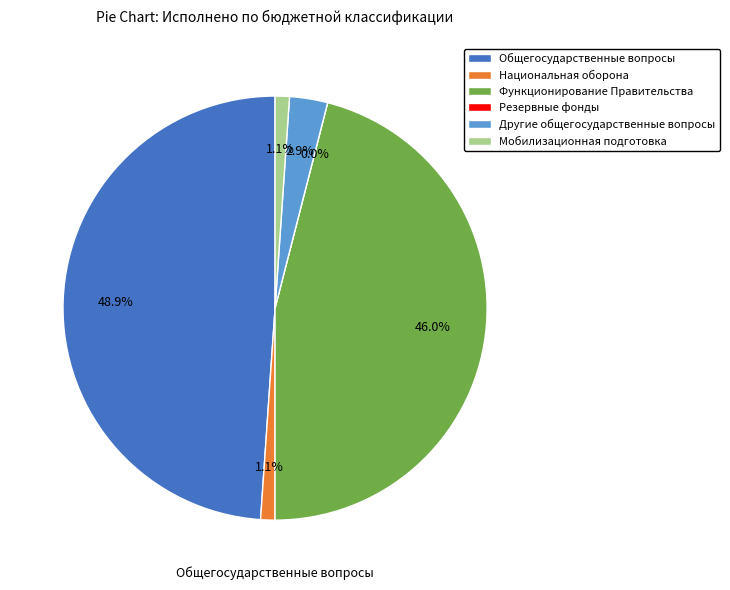

What percentage is the Общегосударственные вопросы slice, to the nearest percent?

49%